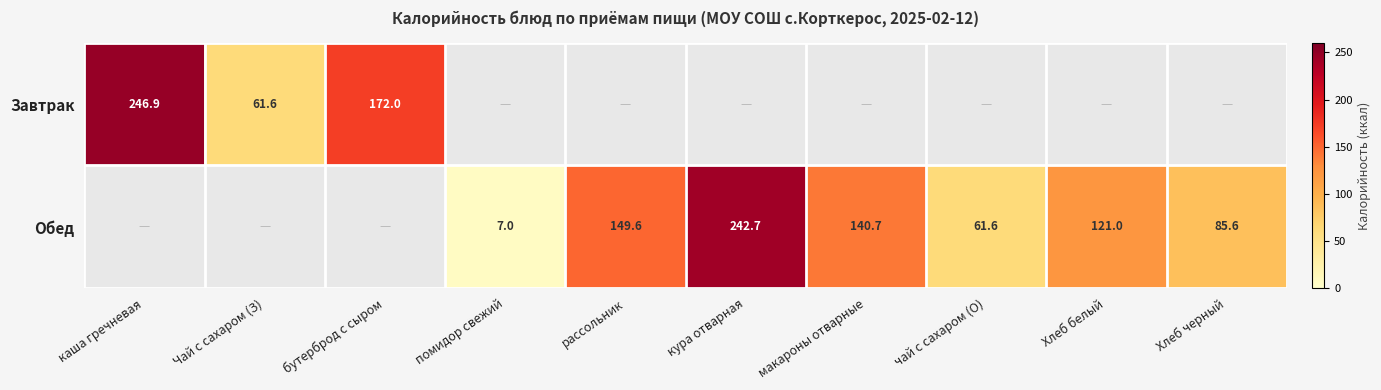

How many values in Завтрак are above zero?

3